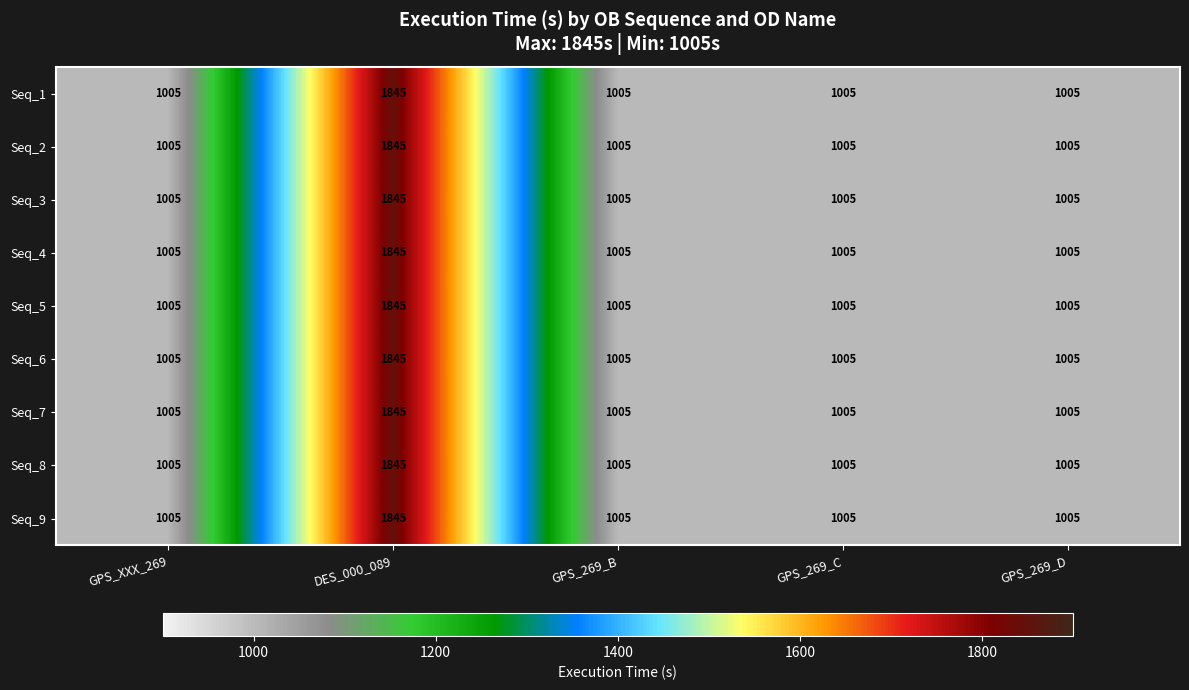

The value of Seq_1 at DES_000_089 is 1845. True or false?

True